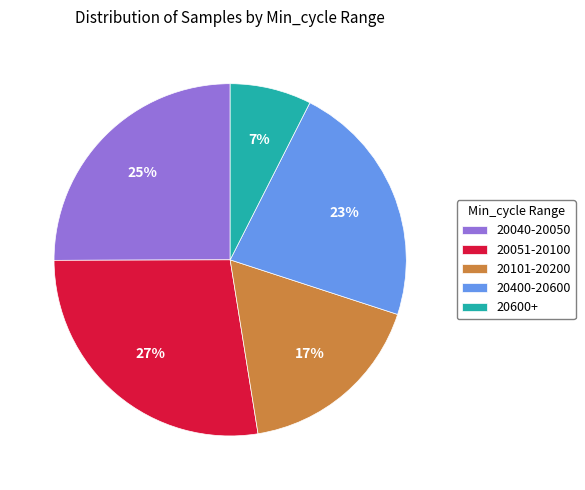

How many segments does this pie chart have?

5